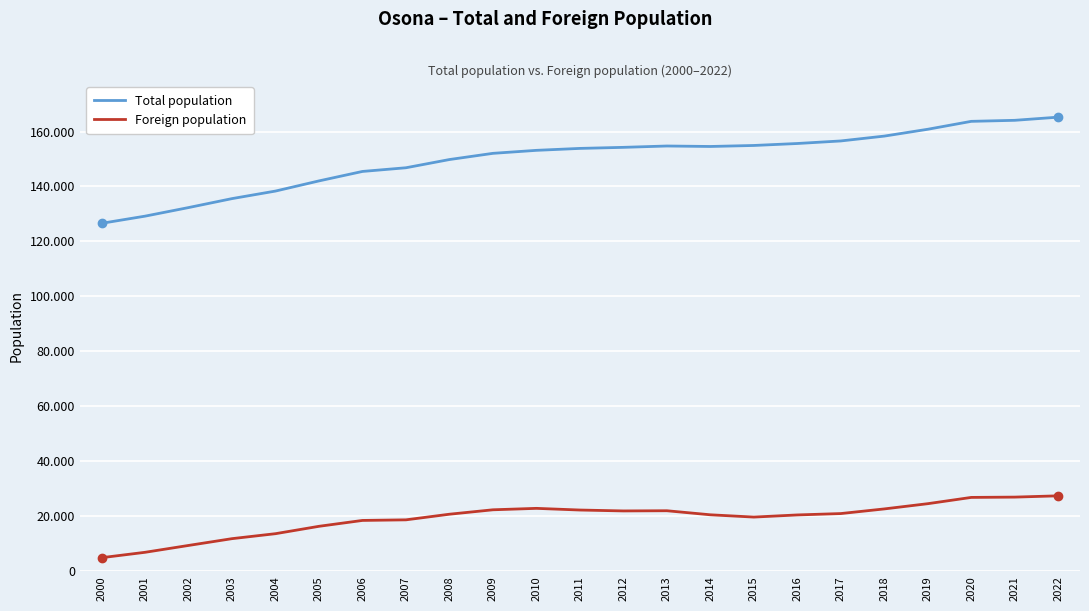

What is the difference between the Total population values at 2019 and 2014?

6262